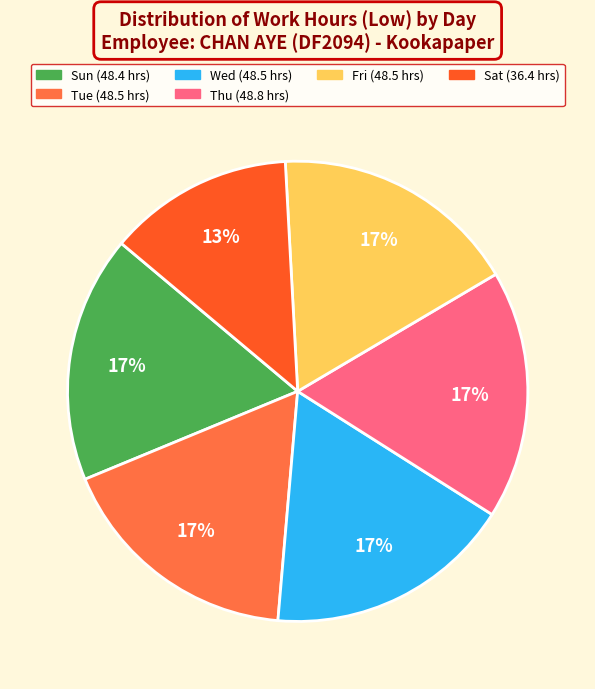

Is there a majority slice in this chart?

No